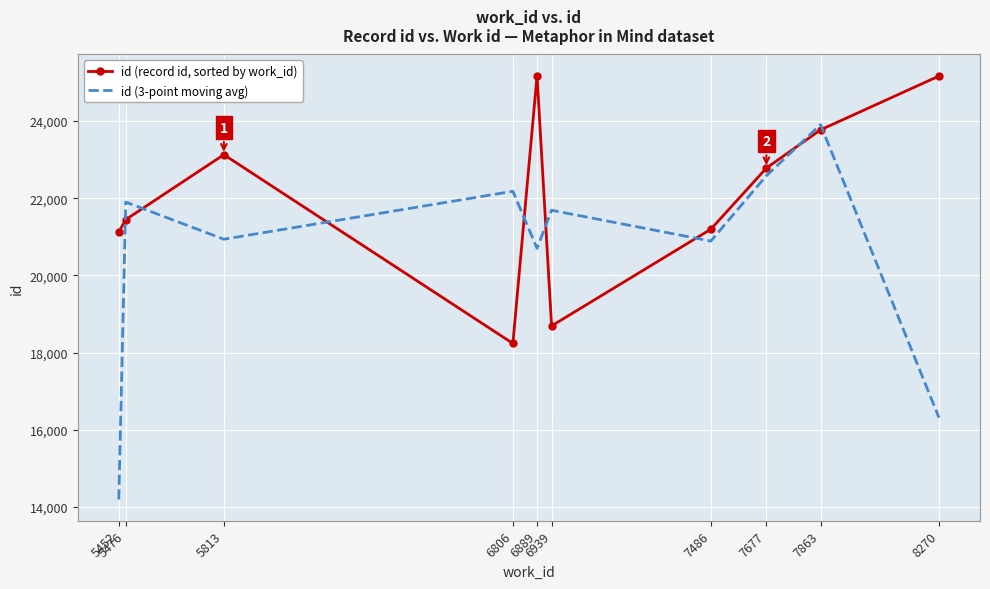

What is the maximum value for id (record id, sorted by work_id)?

25176.0